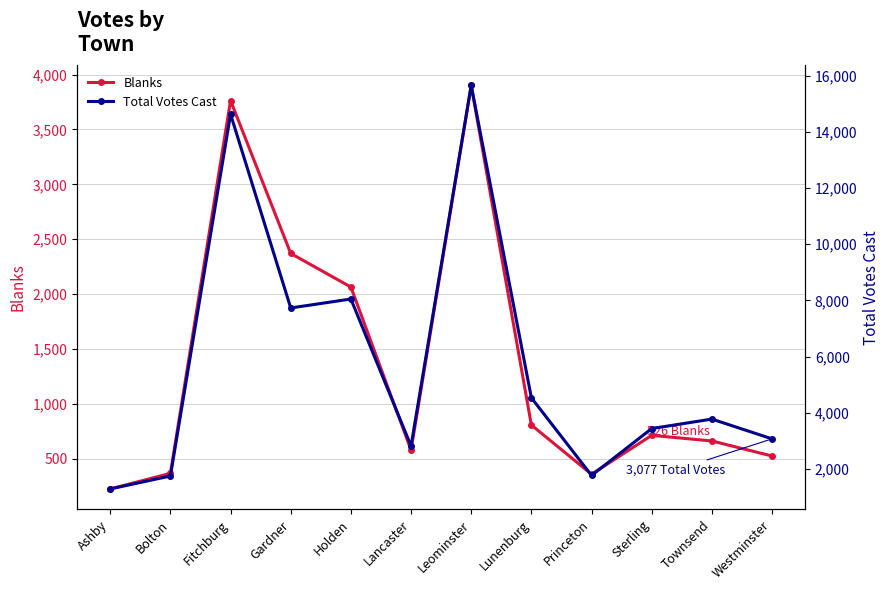

Is the value of Blanks at Westminster greater than the value of Total Votes Cast at Gardner?

No